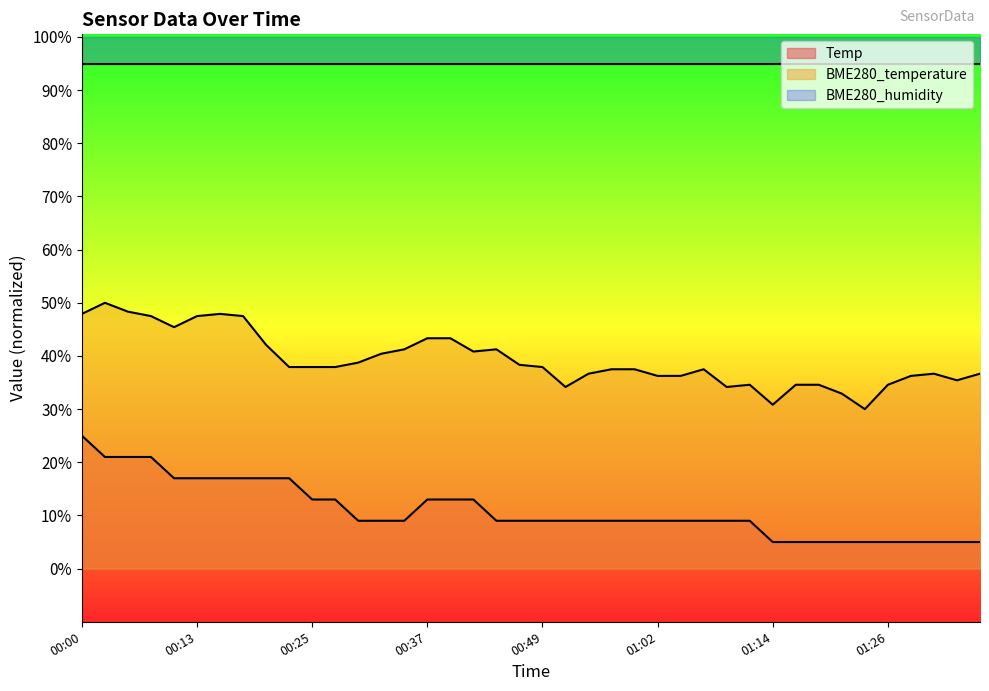

Does the chart display data point markers on the line(s)?

No